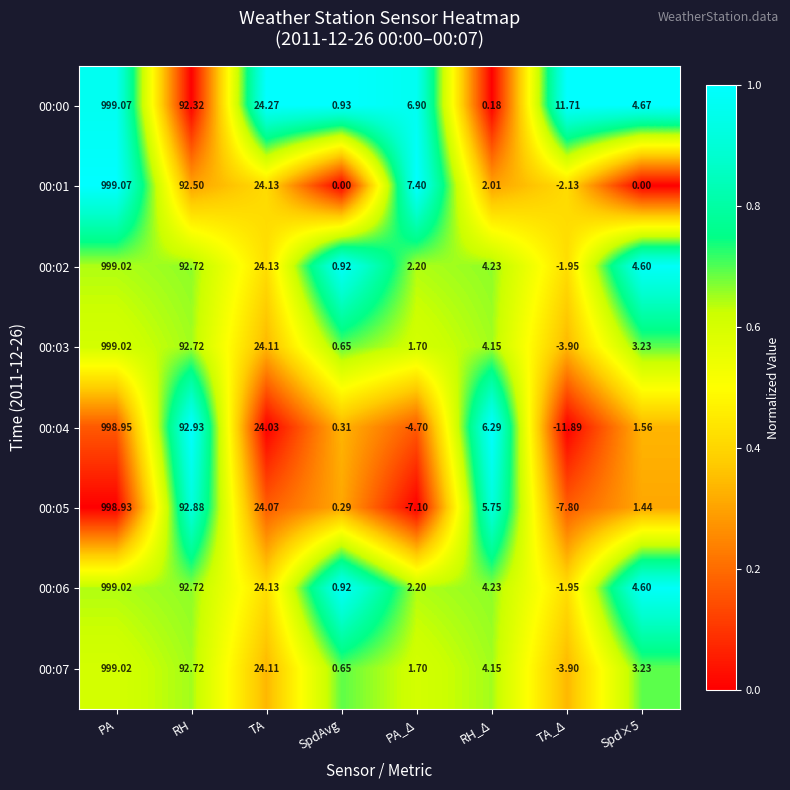

At which category is the sum across all series the highest?

PA